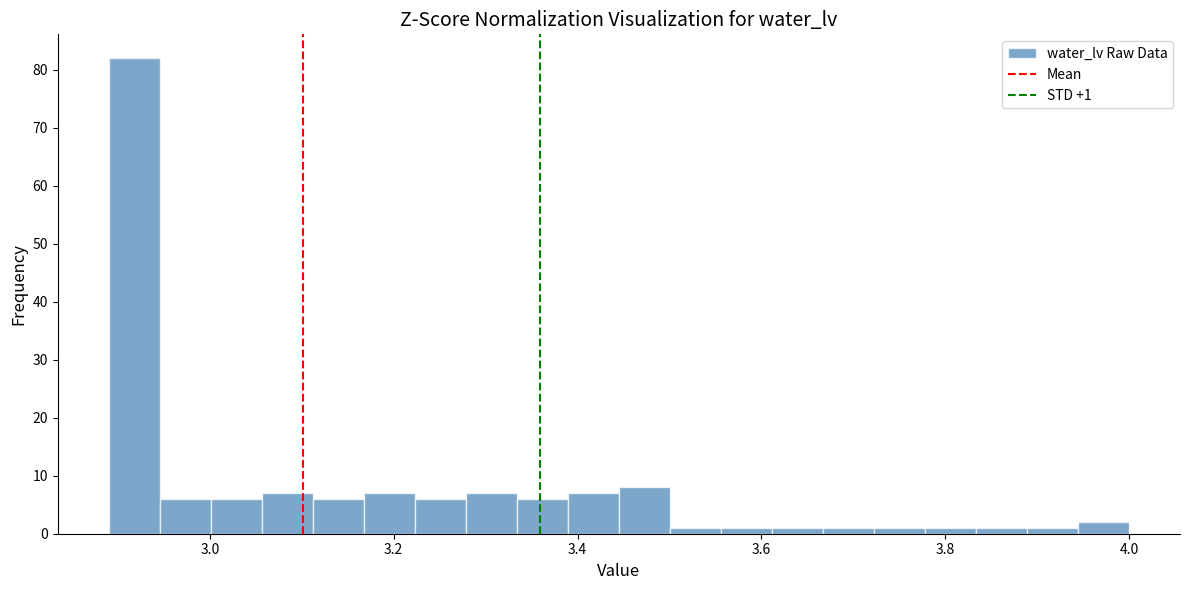

Read against the x-axis, roughly where is the centre of the tallest bar?

2.92